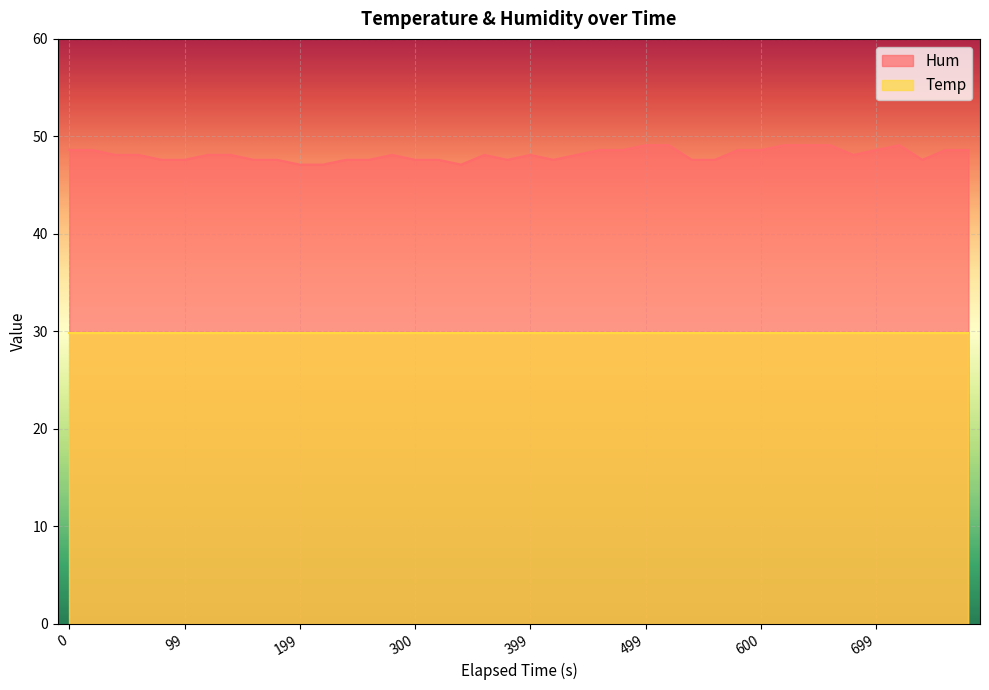

What is the difference between the maximum and minimum values?

2.0